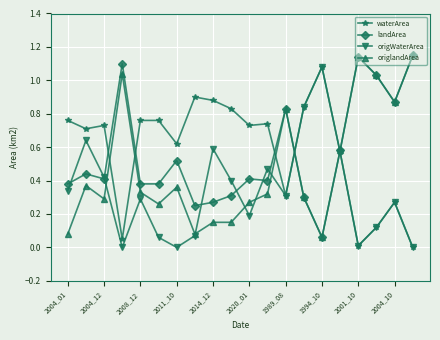

In origWaterArea, how many points are lower than both neighbors (excluding endpoints)?

5